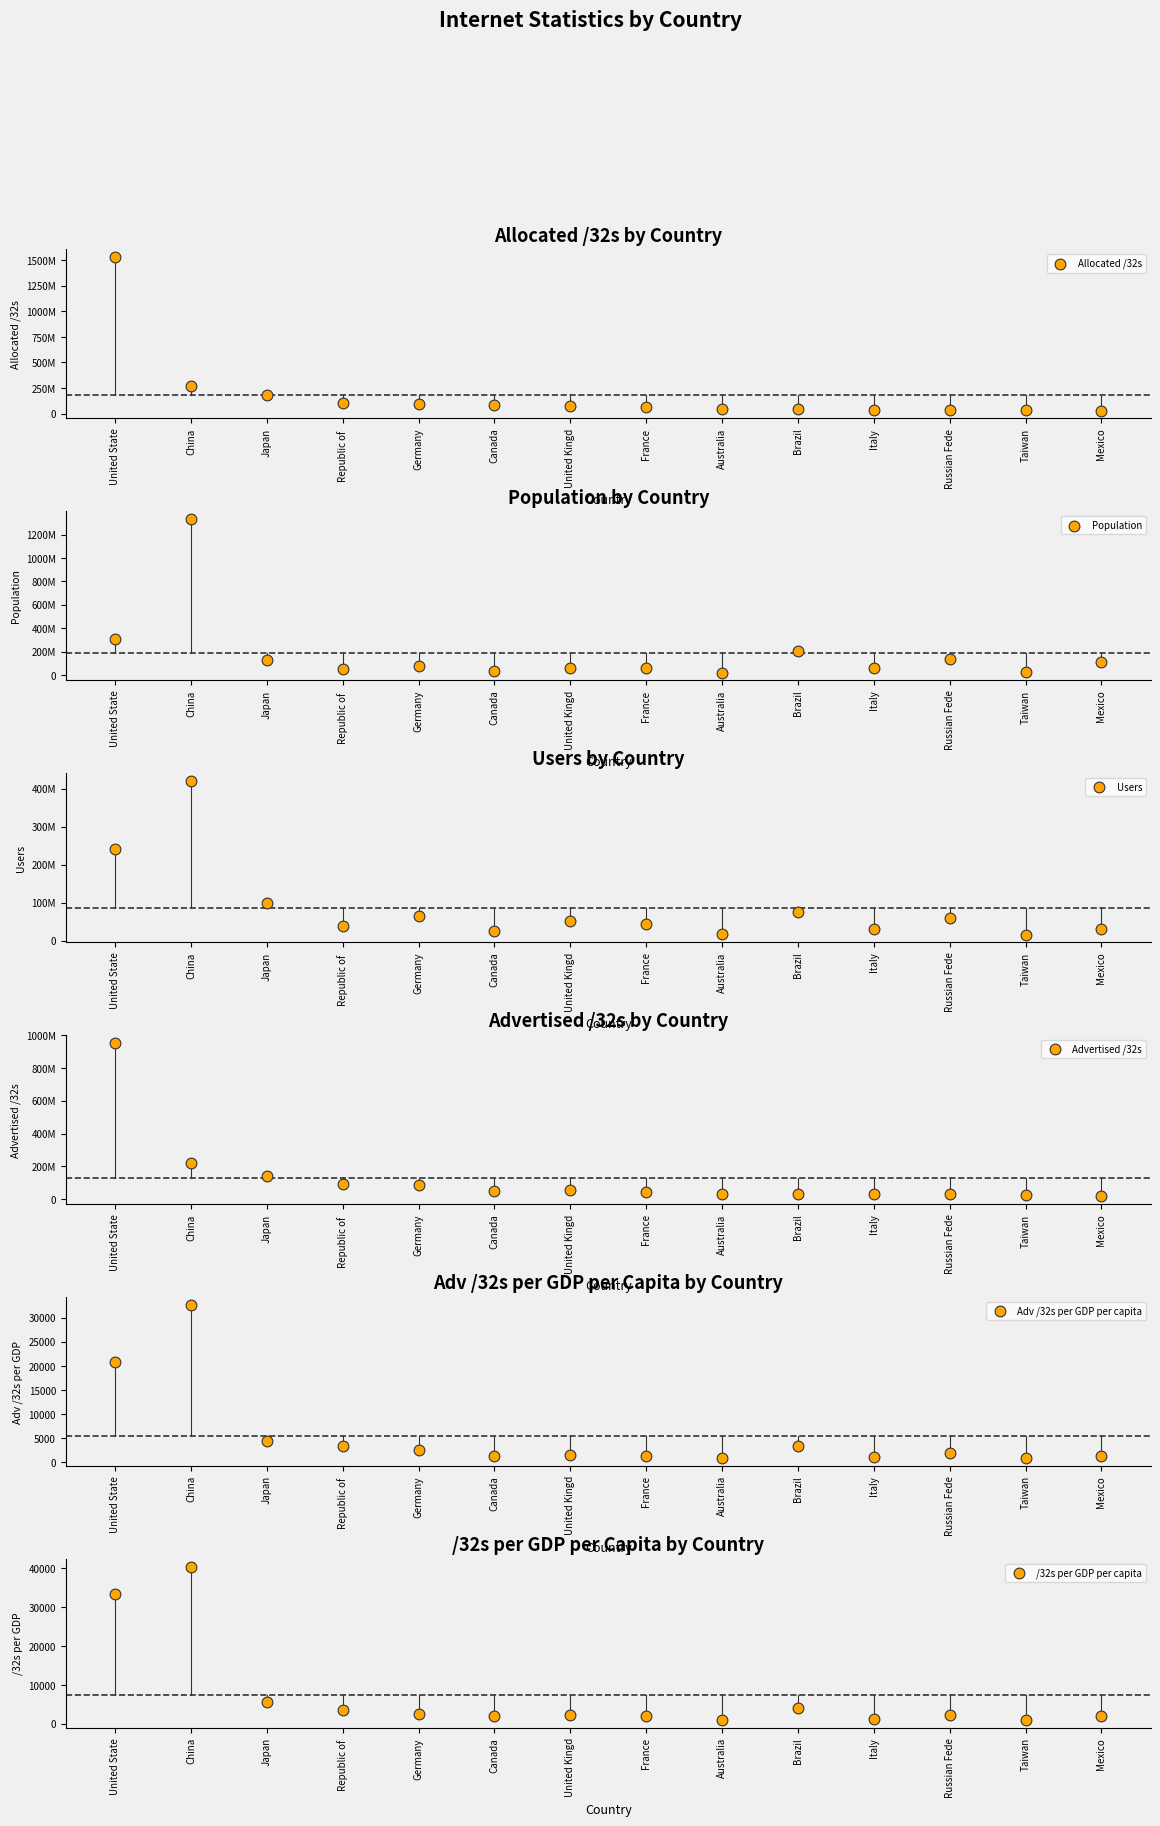

What is the total value across all series at Russian Fede?

262535107.9